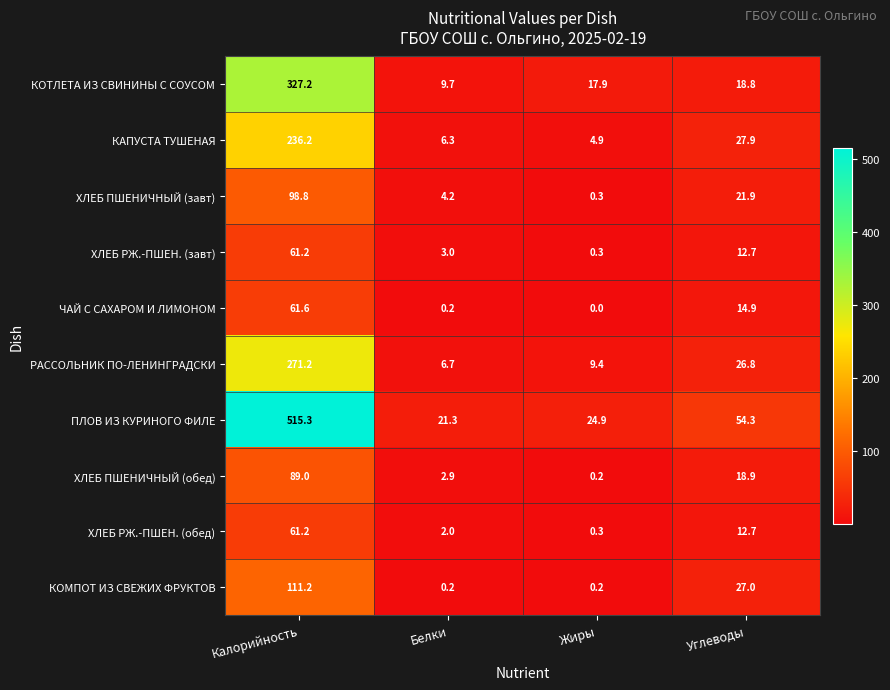

Which series has the largest range (max minus min)?

ПЛОВ ИЗ КУРИНОГО ФИЛЕ